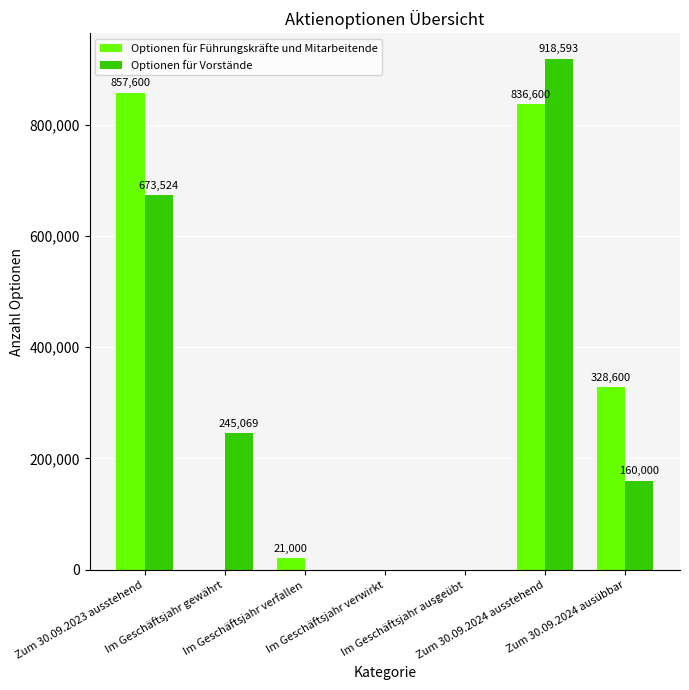

Which series has the largest total across all categories?

Optionen für Führungskräfte und Mitarbeitende